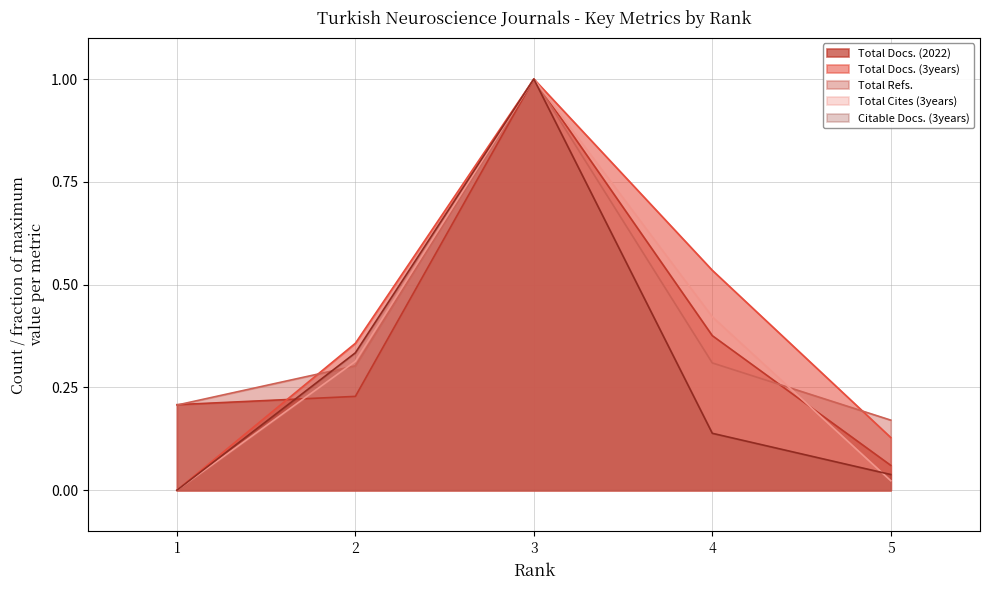

Reading left to right, extract all data points from this chart.

Total Docs. (2022): 0.2	0.2	1.0	0.4	0.1
Total Docs. (3years): 0.0	0.4	1.0	0.5	0.1
Total Refs.: 0.2	0.3	1.0	0.3	0.2
Total Cites (3years): 0.0	0.3	1.0	0.4	0.0
Citable Docs. (3years): 0.0	0.3	1.0	0.1	0.0